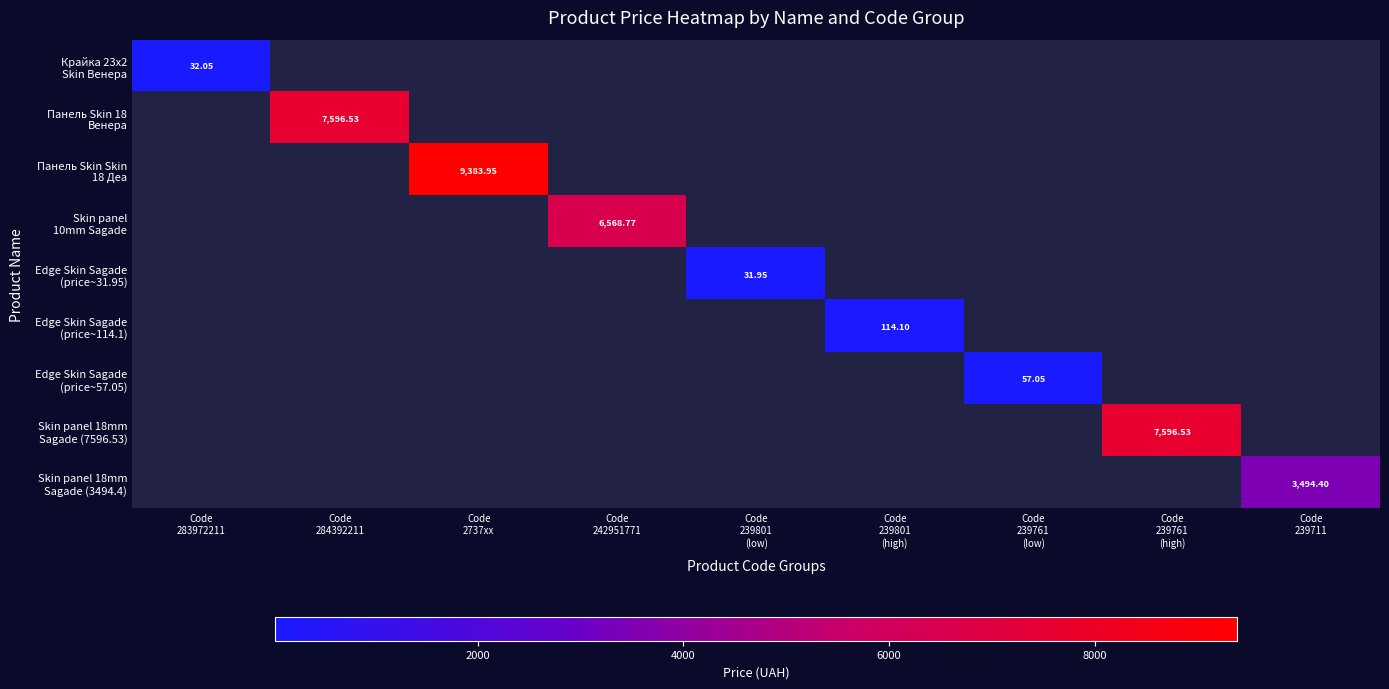

What is the difference between the highest and lowest values at Code
239711?

3494.4